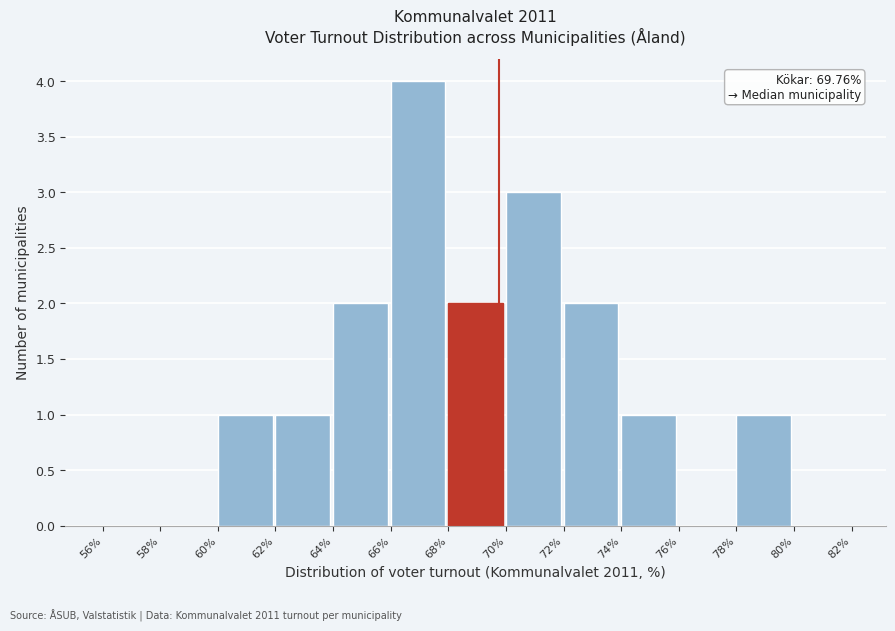

Over which range of the x-axis is the bar tallest?

66% to 68%